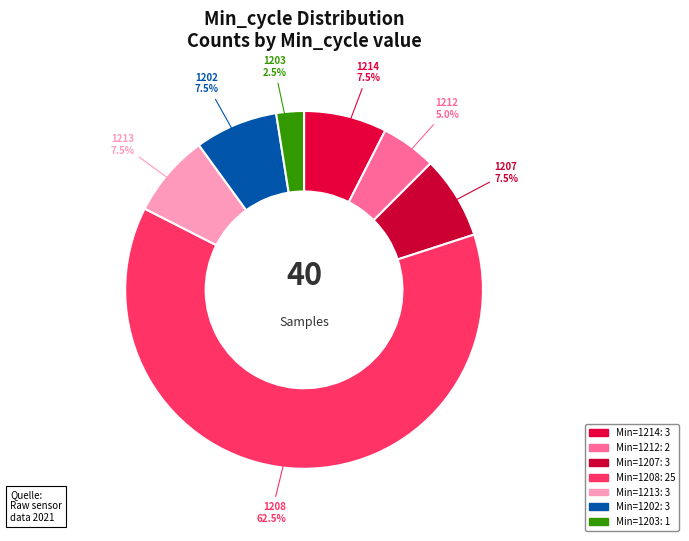

What portion of the pie excludes 1207?

92.5%